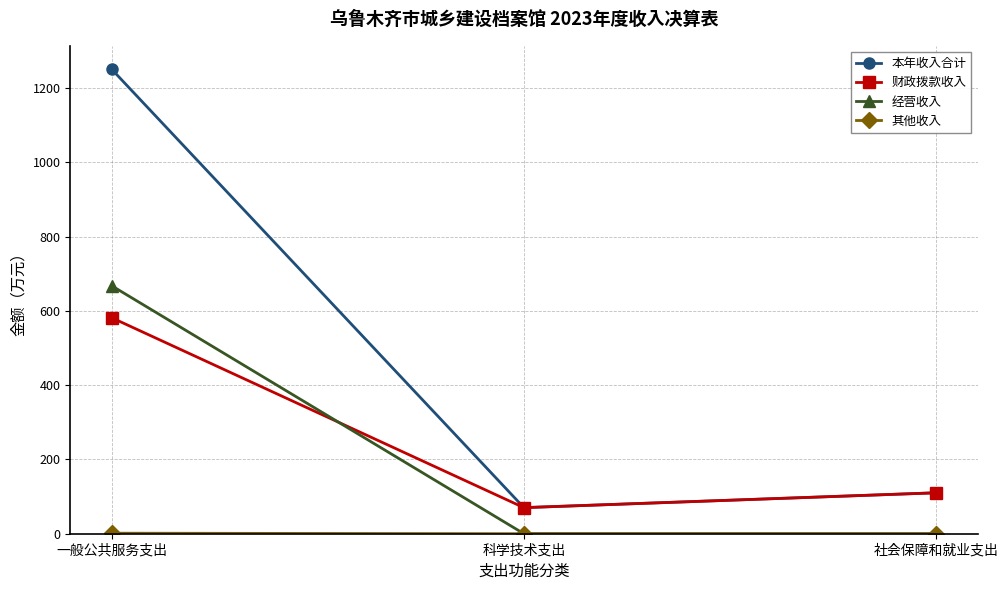

The 本年收入合计 series shows 110.2 at 社会保障和就业支出. True or false?

True